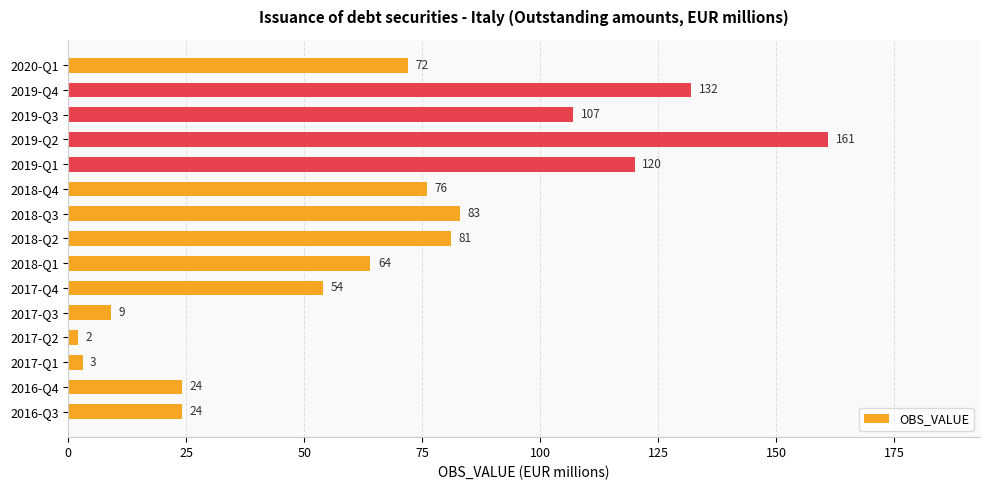

What is the change in value from 2017-Q3 to 2018-Q3?

+74